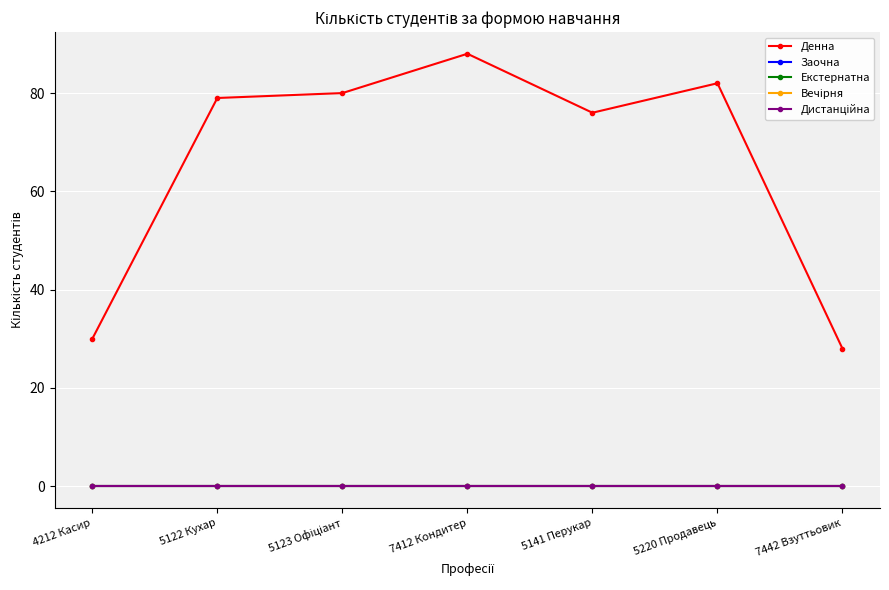

At which label does Екстернатна reach its minimum?

4212 Касир